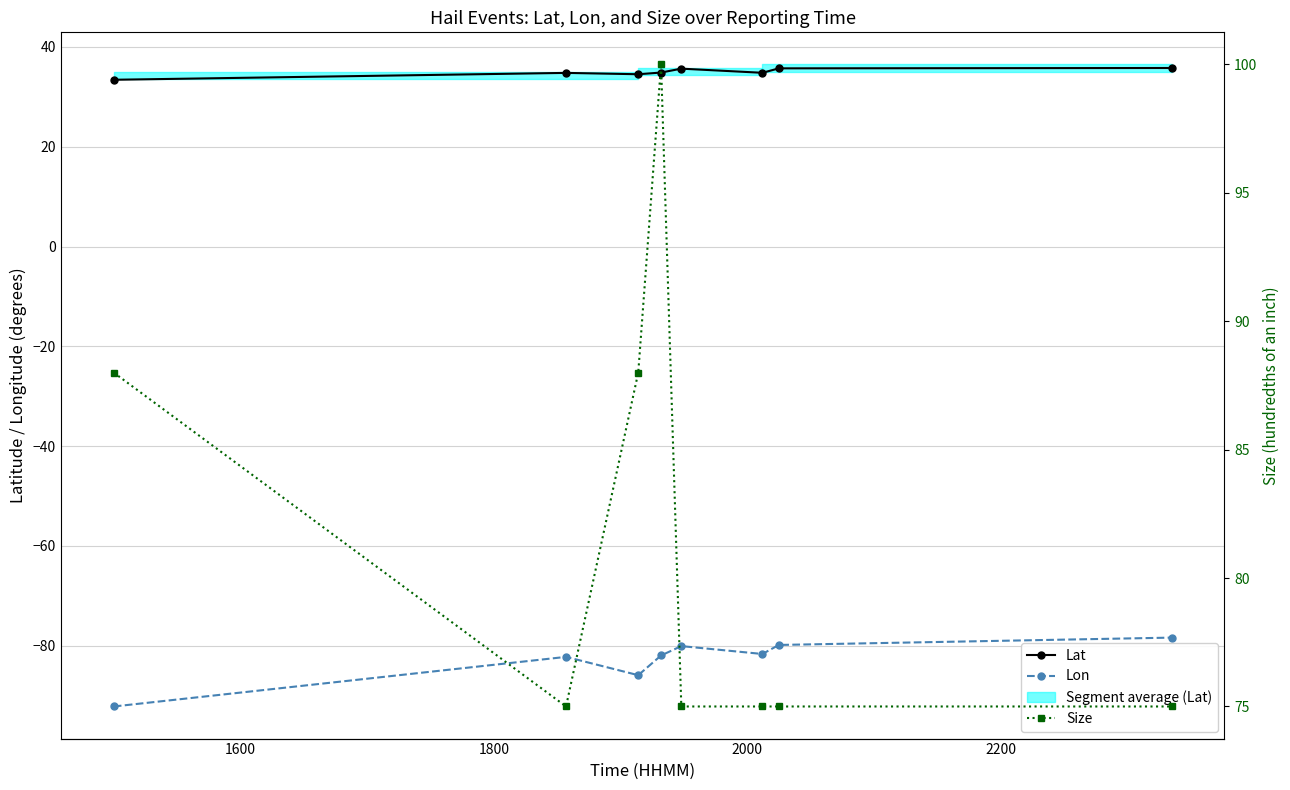

Rank the series by their maximum value, from lowest to highest.

Lon, Lat, Size